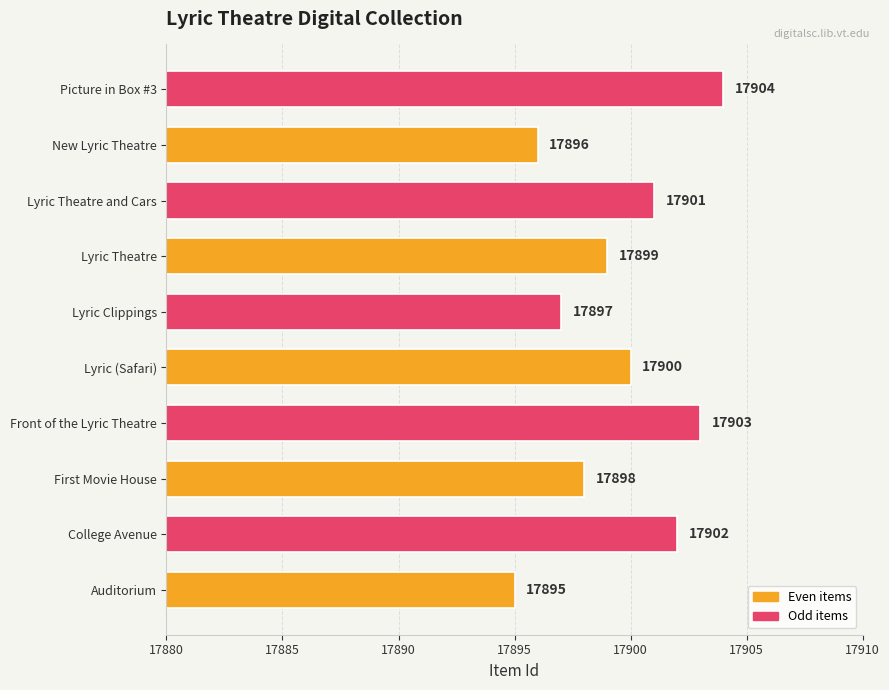

Which has a higher value, Lyric Theatre and Cars or New Lyric Theatre?

Lyric Theatre and Cars